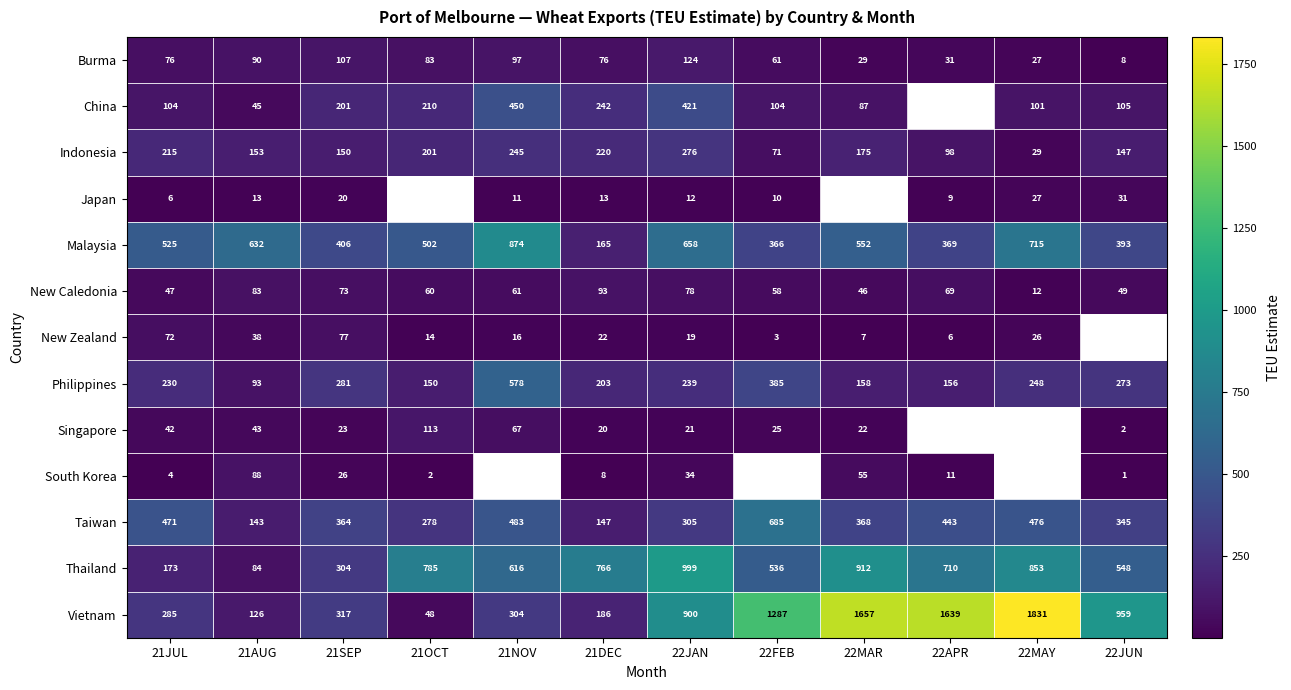

At how many categories does at least one series exceed 775?

8